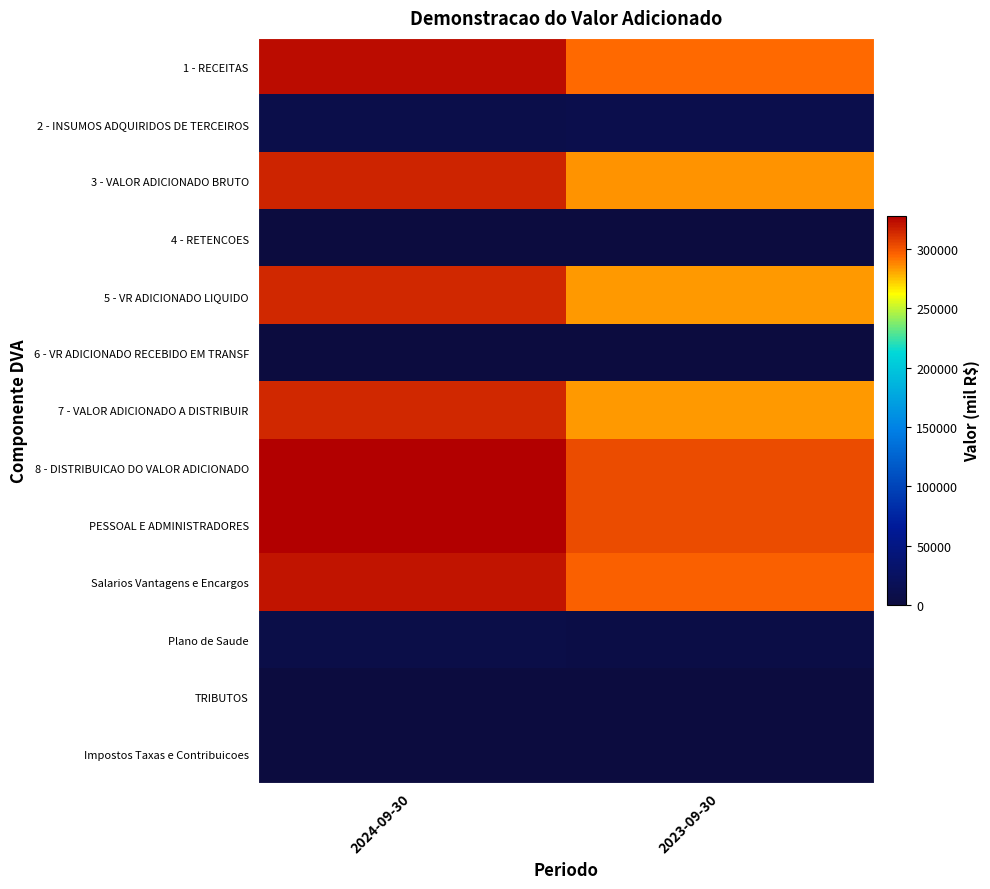

Which has a higher value, 2023-09-30 or 2024-09-30?

2024-09-30